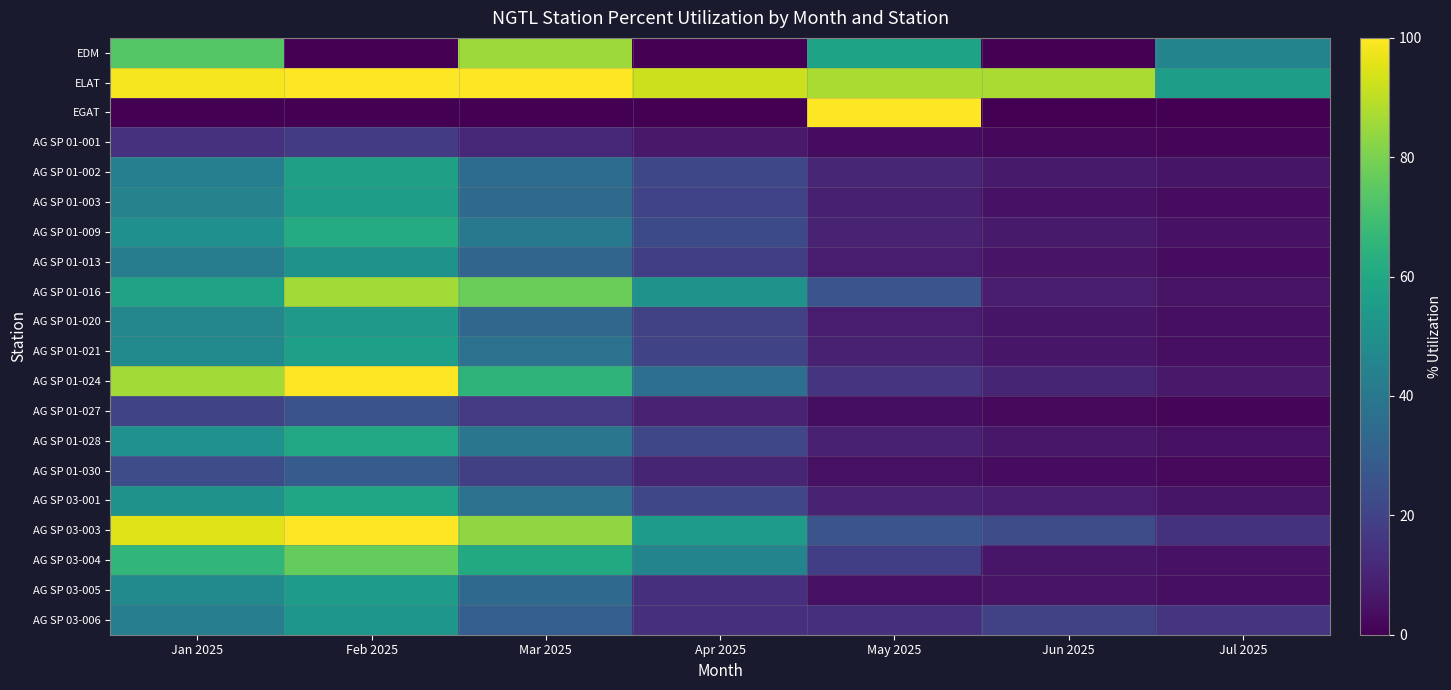

Rank the series by their maximum value, from lowest to highest.

AG SP 01-001, AG SP 01-027, AG SP 01-030, AG SP 01-013, AG SP 03-006, AG SP 01-020, AG SP 03-005, AG SP 01-003, AG SP 01-021, AG SP 01-002, AG SP 03-001, AG SP 01-028, AG SP 01-009, AG SP 03-004, EDM, AG SP 01-016, ELAT, EGAT, AG SP 01-024, AG SP 03-003